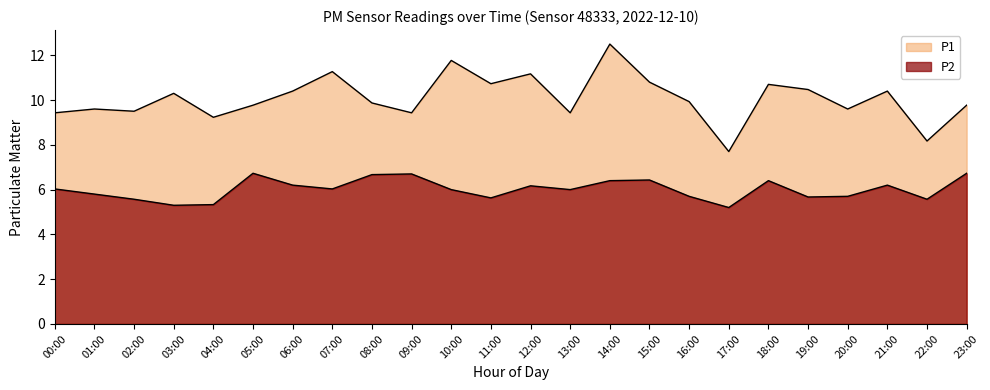

What value does the P2 series have at 12:00?

6.2